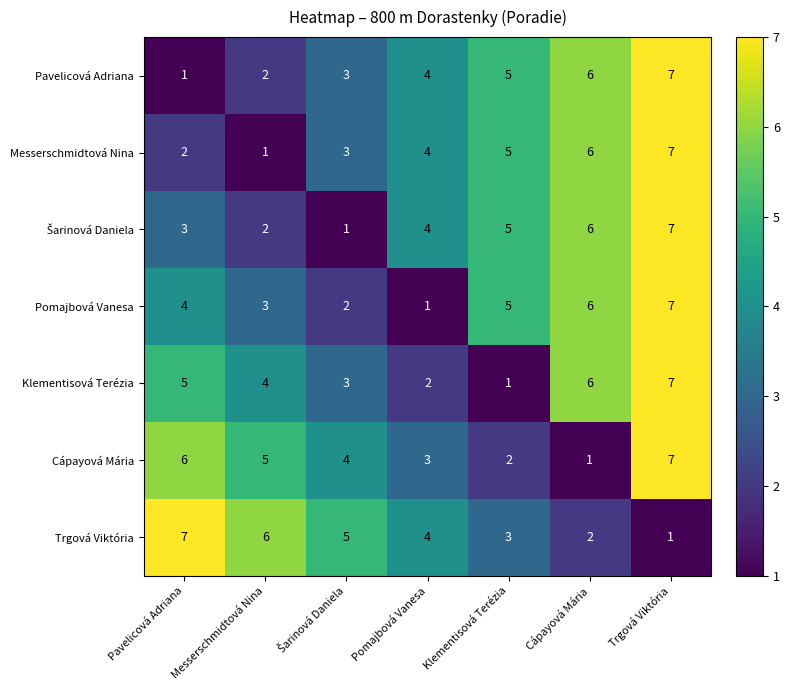

The Klementisová Terézia series shows 4 at Messerschmidtová Nina. True or false?

True